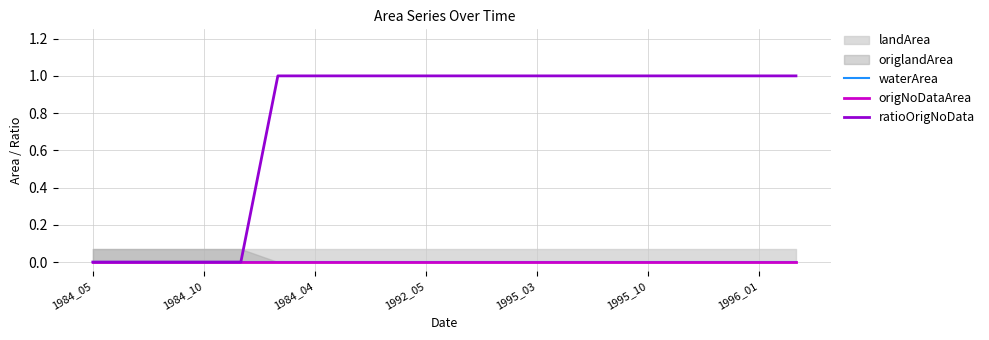

Does the chart display data point markers on the line(s)?

No